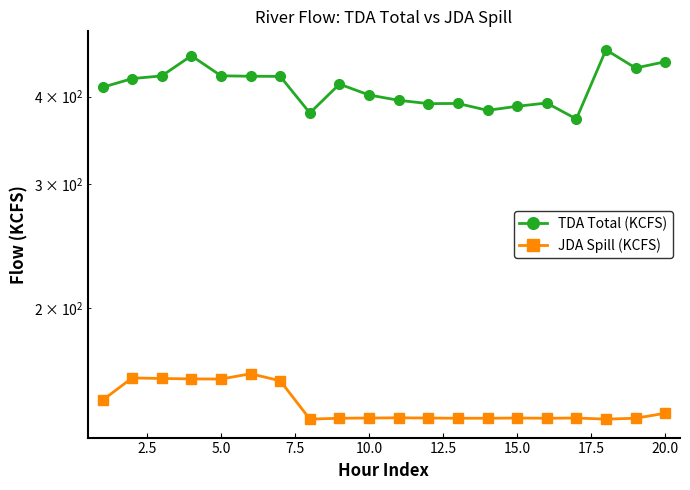

List the series in order of their peak value, highest first.

TDA Total (KCFS), JDA Spill (KCFS)